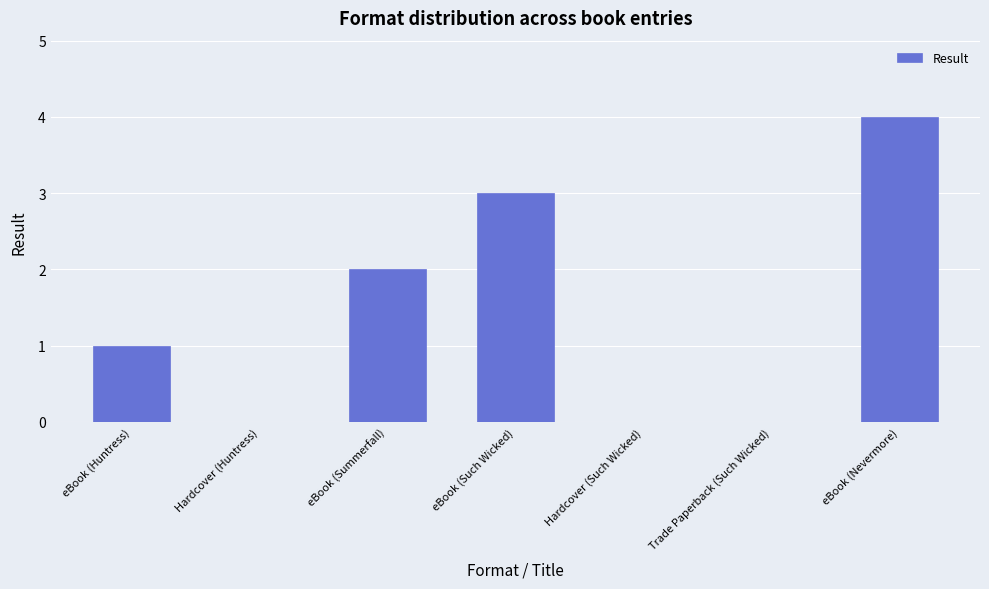

How many data points does each series have?

7